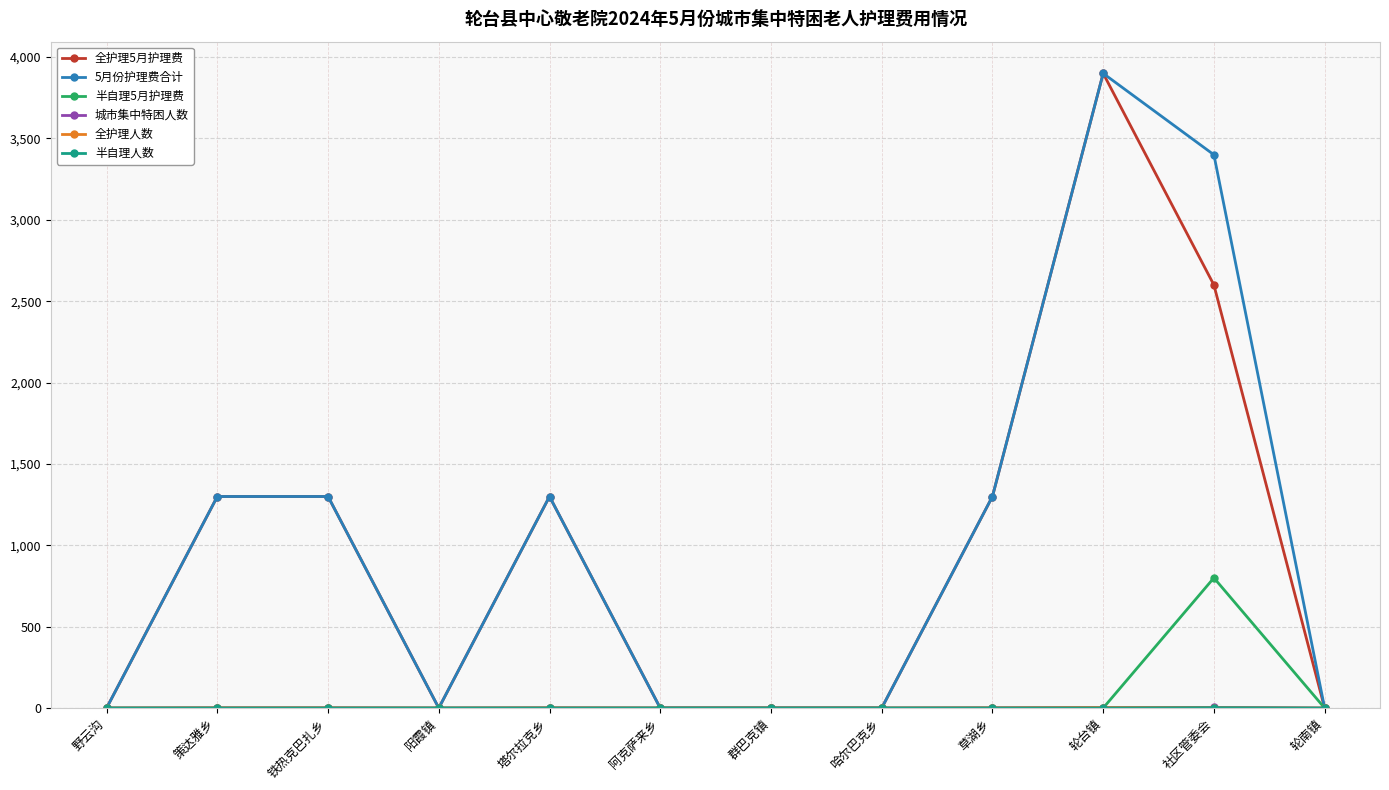

At which category is the sum across all series the highest?

轮台镇